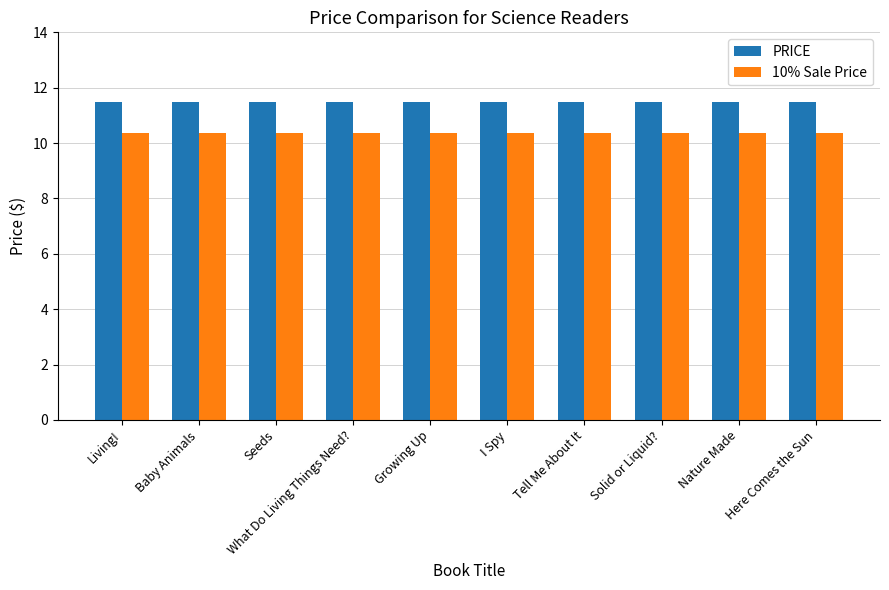

What is the greatest value displayed?

11.5